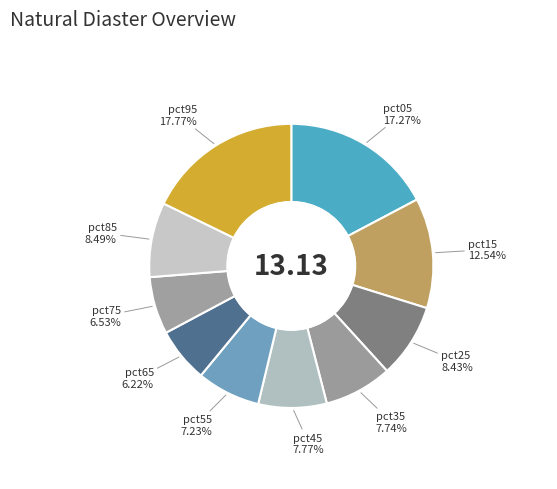

True or false: pct65 accounts for 6% of the total.

True